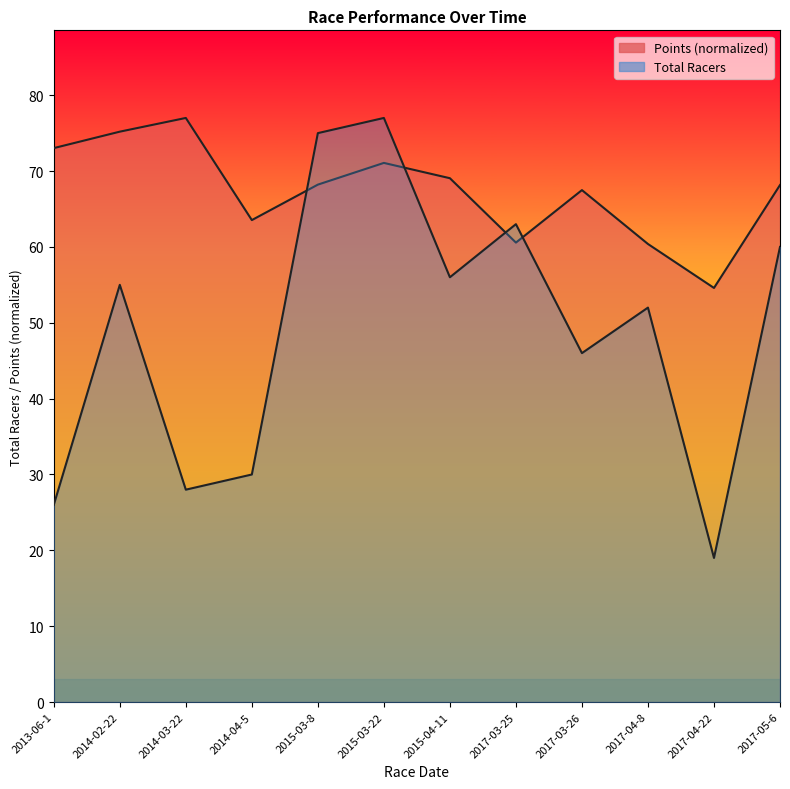

Reading left to right, transcribe all the data shown in this chart.

Total Racers: 2013-06-1=26.0	2014-02-22=55.0	2014-03-22=28.0	2014-04-5=30.0	2015-03-8=75.0	2015-03-22=77.0	2015-04-11=56.0	2017-03-25=63.0	2017-03-26=46.0	2017-04-8=52.0	2017-04-22=19.0	2017-05-6=60.0
Points: 2013-06-1=73.0	2014-02-22=75.2	2014-03-22=77.0	2014-04-5=63.5	2015-03-8=68.2	2015-03-22=71.1	2015-04-11=69.1	2017-03-25=60.6	2017-03-26=67.5	2017-04-8=60.4	2017-04-22=54.6	2017-05-6=68.2